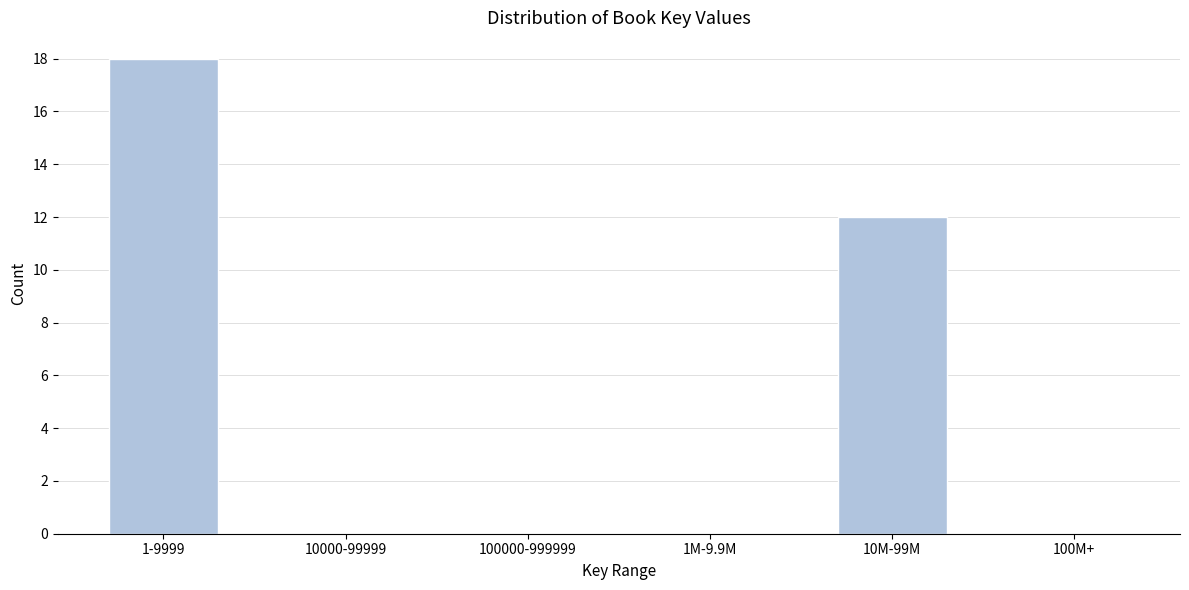

Reading left to right, what are all the values shown in this chart?

1-9999=18	10000-99999=0	100000-999999=0	1M-9.9M=0	10M-99M=12	100M+=0